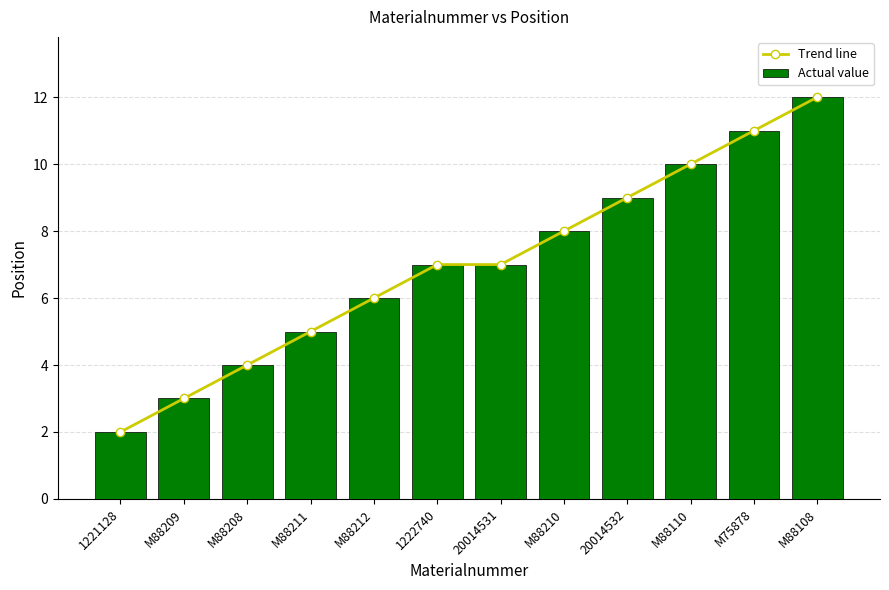

What is the difference between the maximum and minimum values in the Trend line series?

10